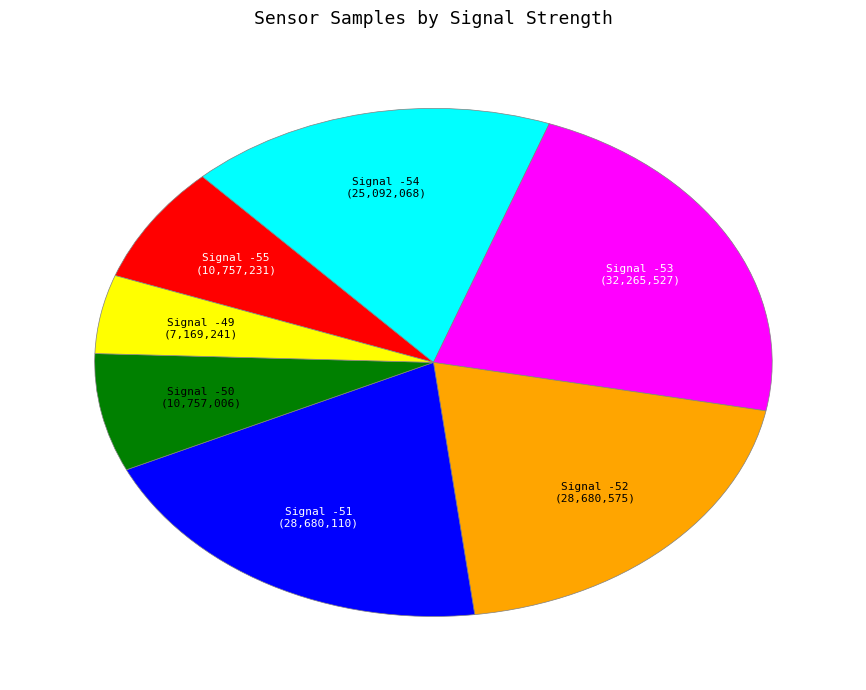

Does any single category account for the majority?

No